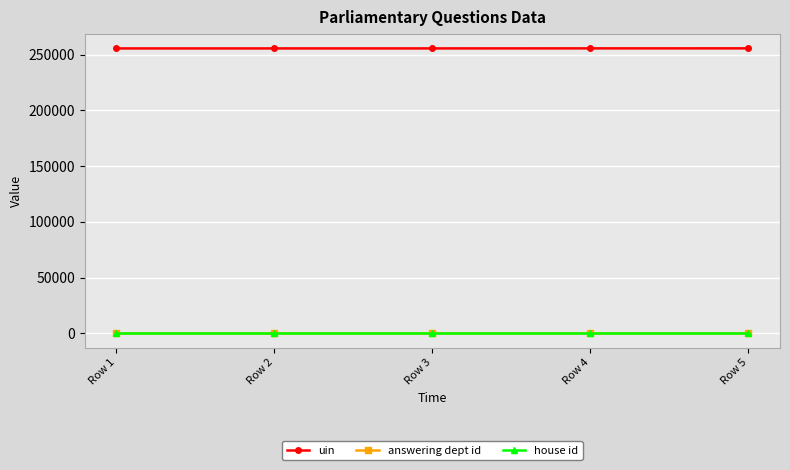

Is the value of house id at Row 3 greater than the value of uin at Row 2?

No